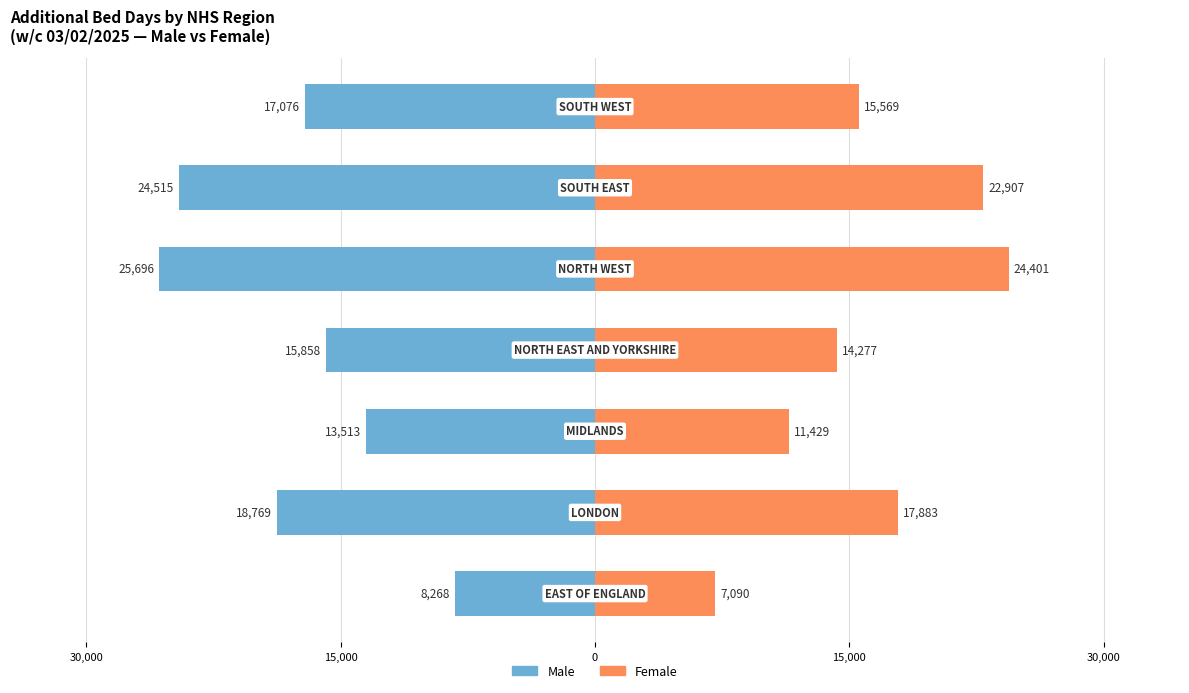

Which has a higher value, 30,000 or 15,000?

30,000